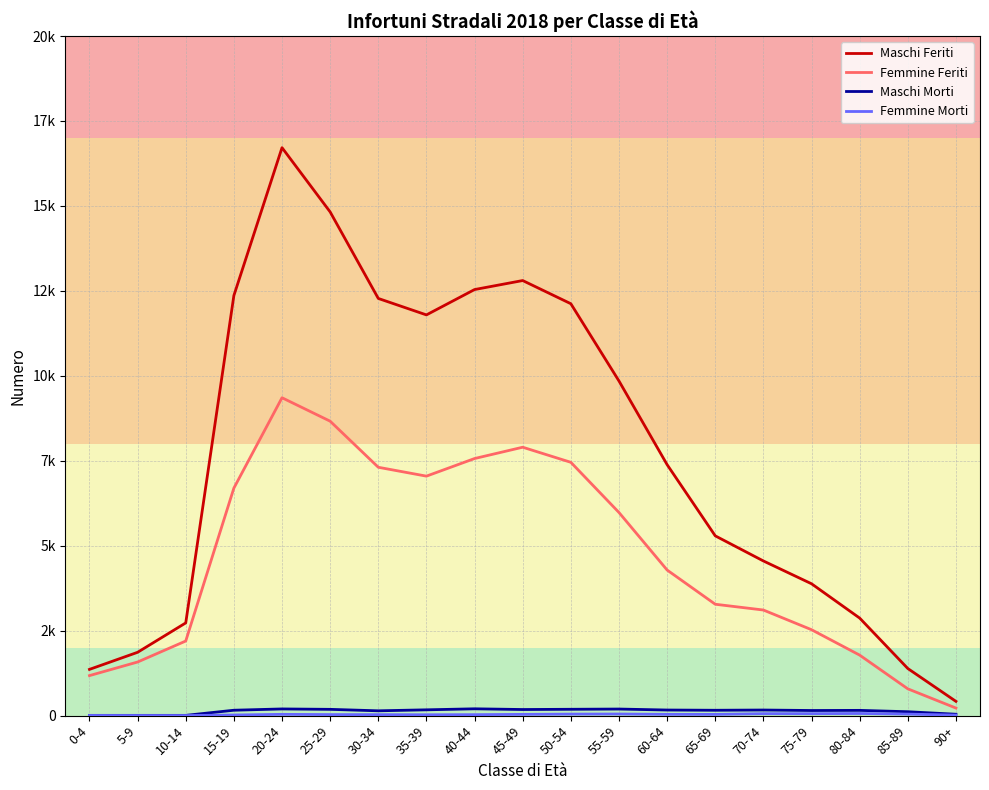

What is the value of the Femmine Feriti point at the 17th from the left?

1781